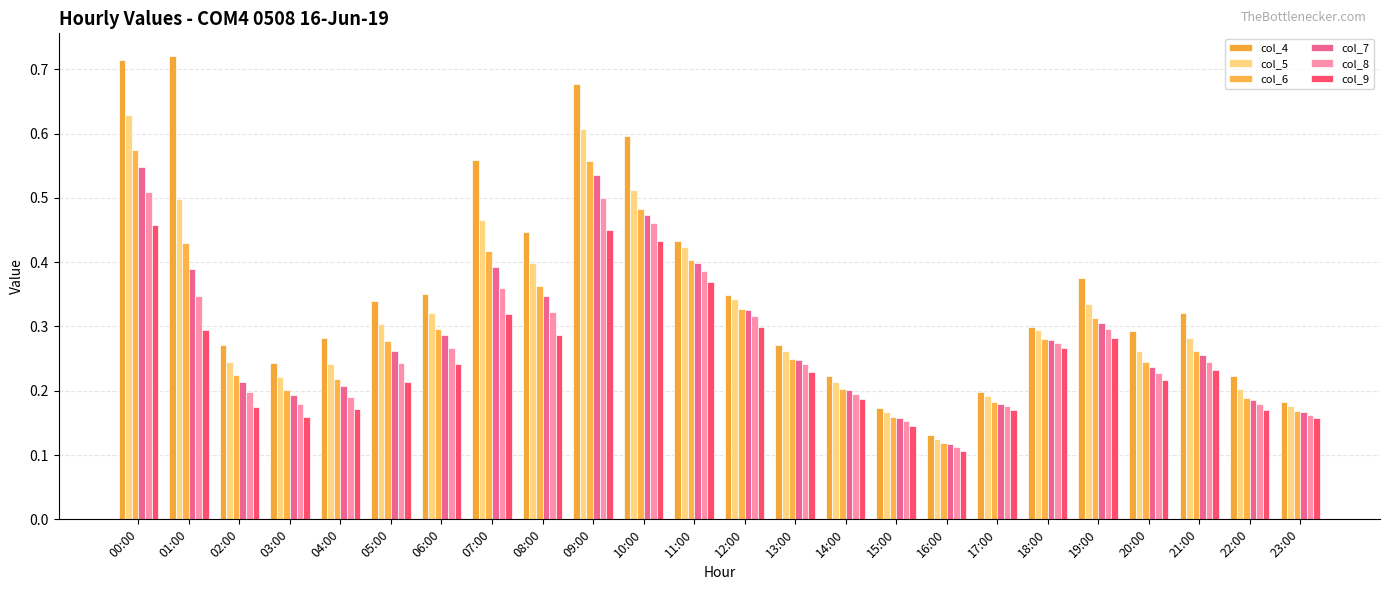

What is the label of the 7th bar from the right?

17:00